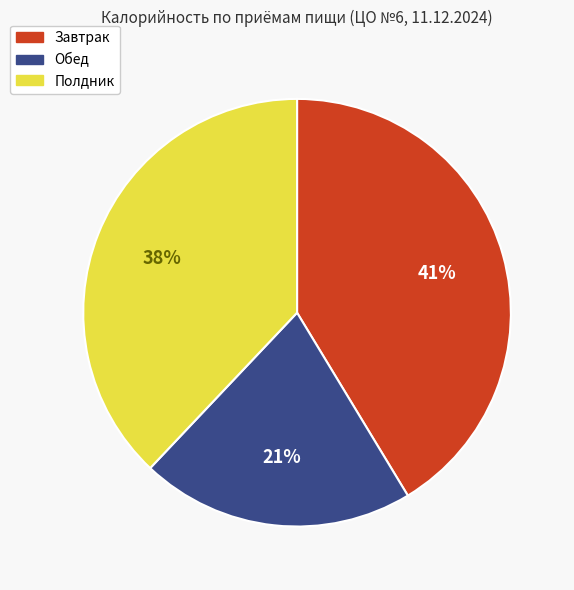

To the nearest percent, what is the average slice percentage?

33%